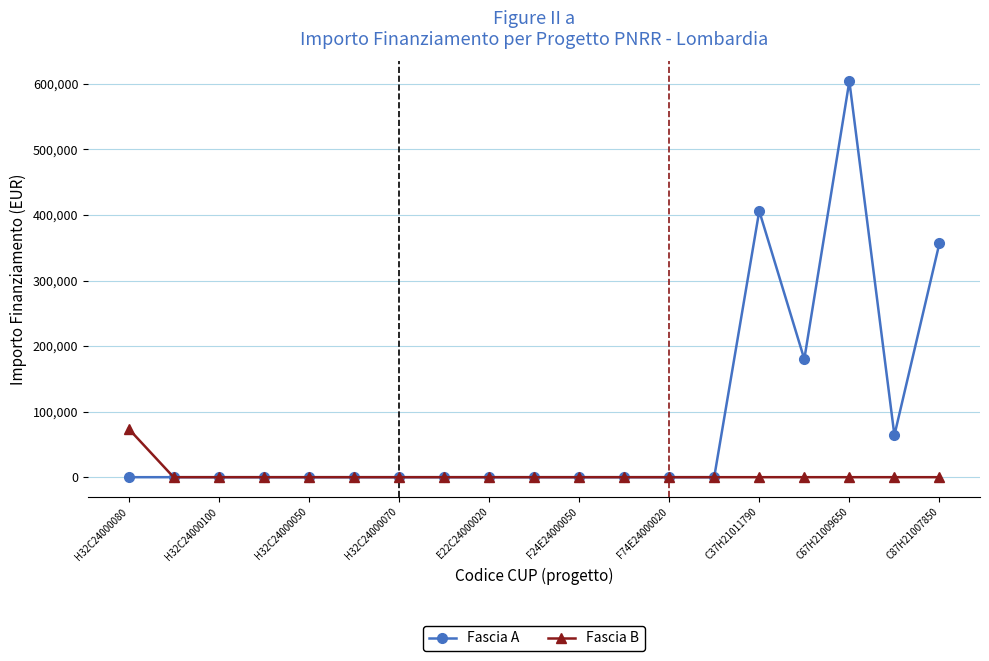

Which series has the largest total across all categories?

Fascia A